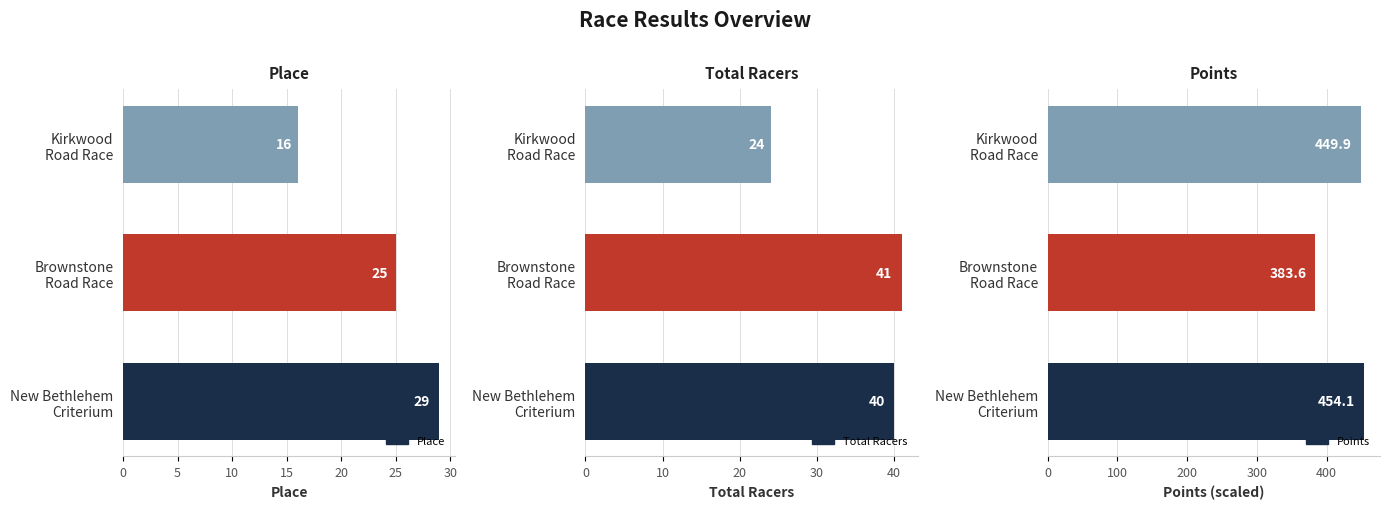

Reading left to right, extract all data points from this chart.

Place: 29.0	25.0	16.0
Total Racers: 40.0	41.0	24.0
Points: 454.1	383.6	449.9